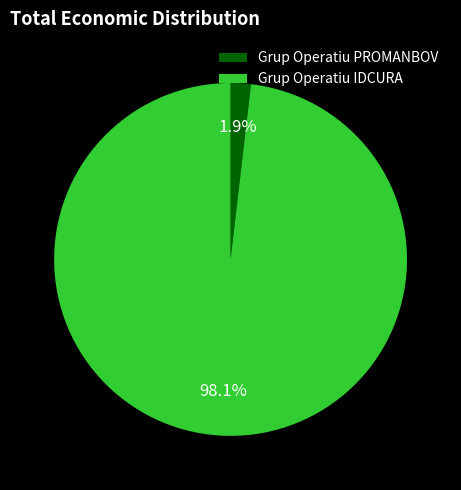

Rank the categories by value from highest to lowest.

Grup Operatiu IDCURA, Grup Operatiu PROMANBOV